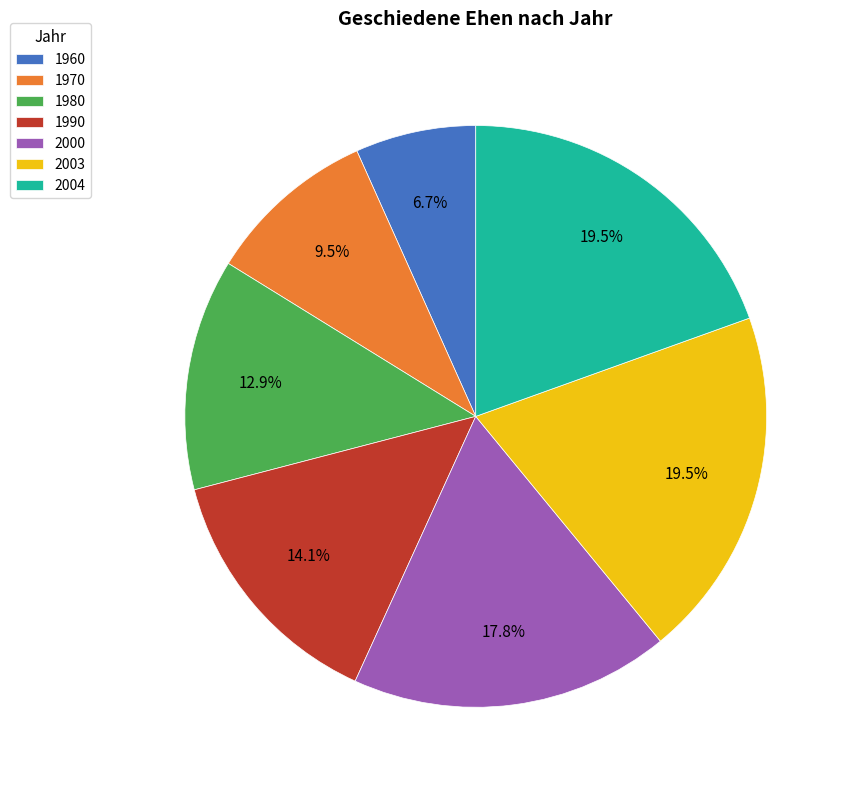

What portion of the pie excludes 2003?

80.5%